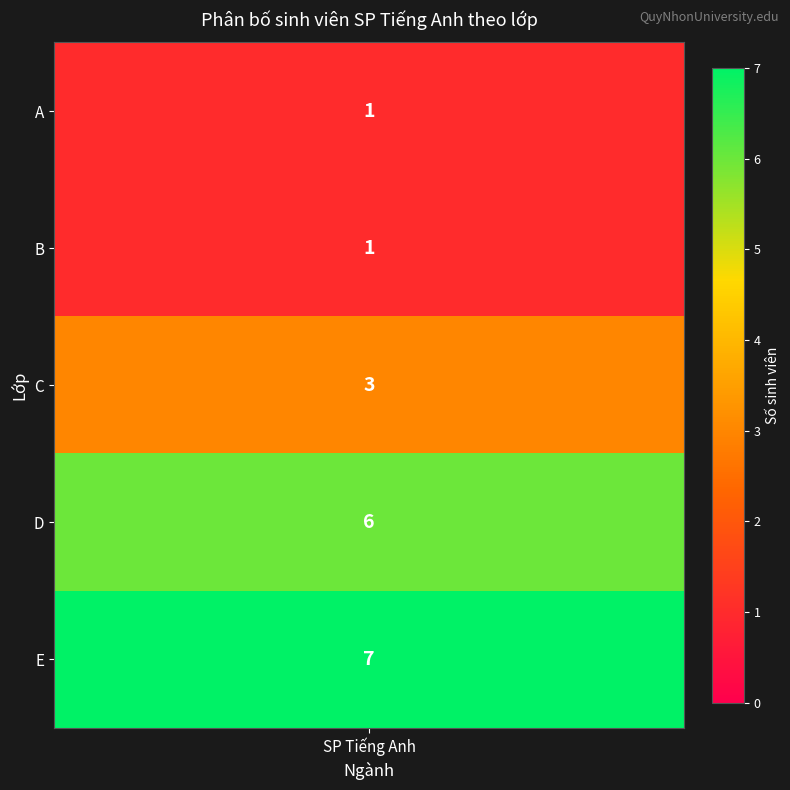

Read the value at D.

6